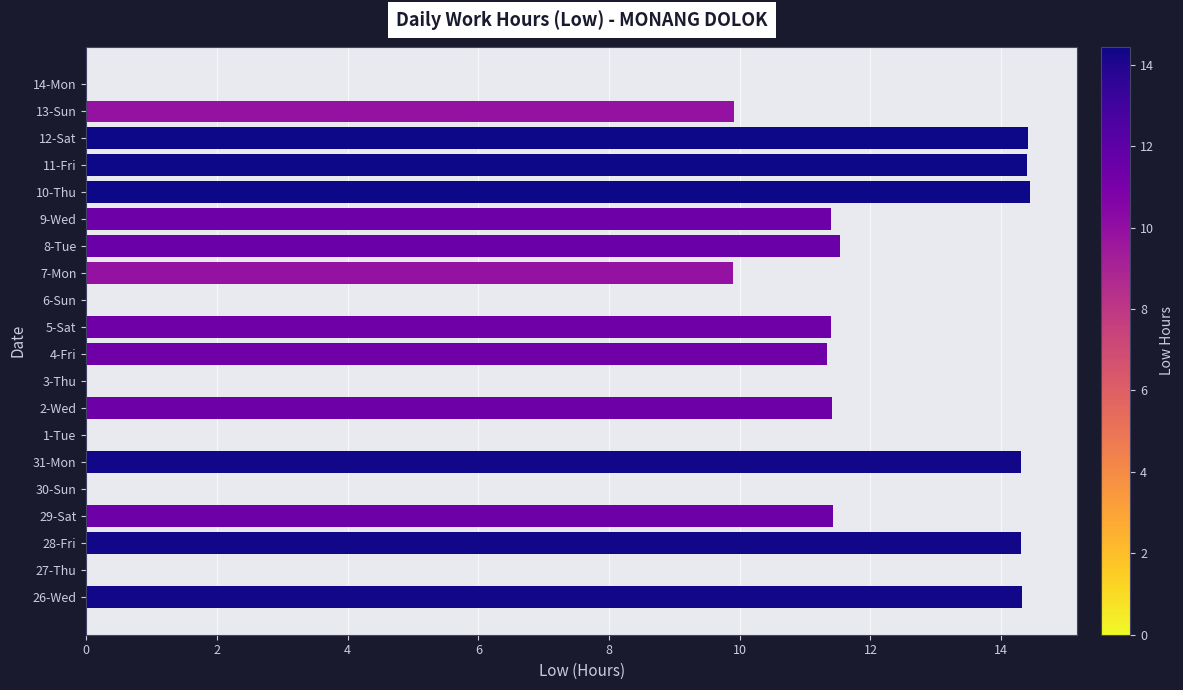

Are the bars horizontal?

Yes